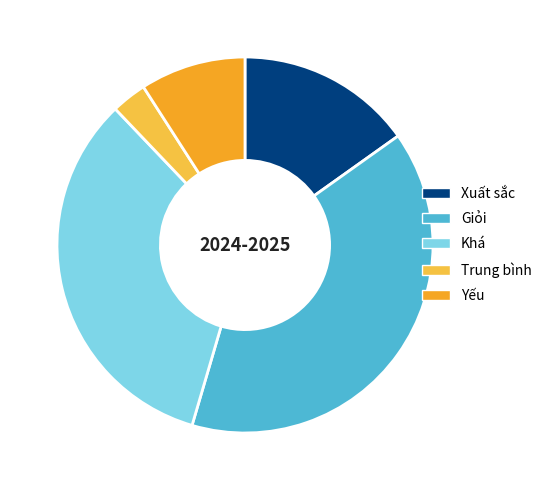

Do Khá and Trung bình together represent more than half of the pie?

No